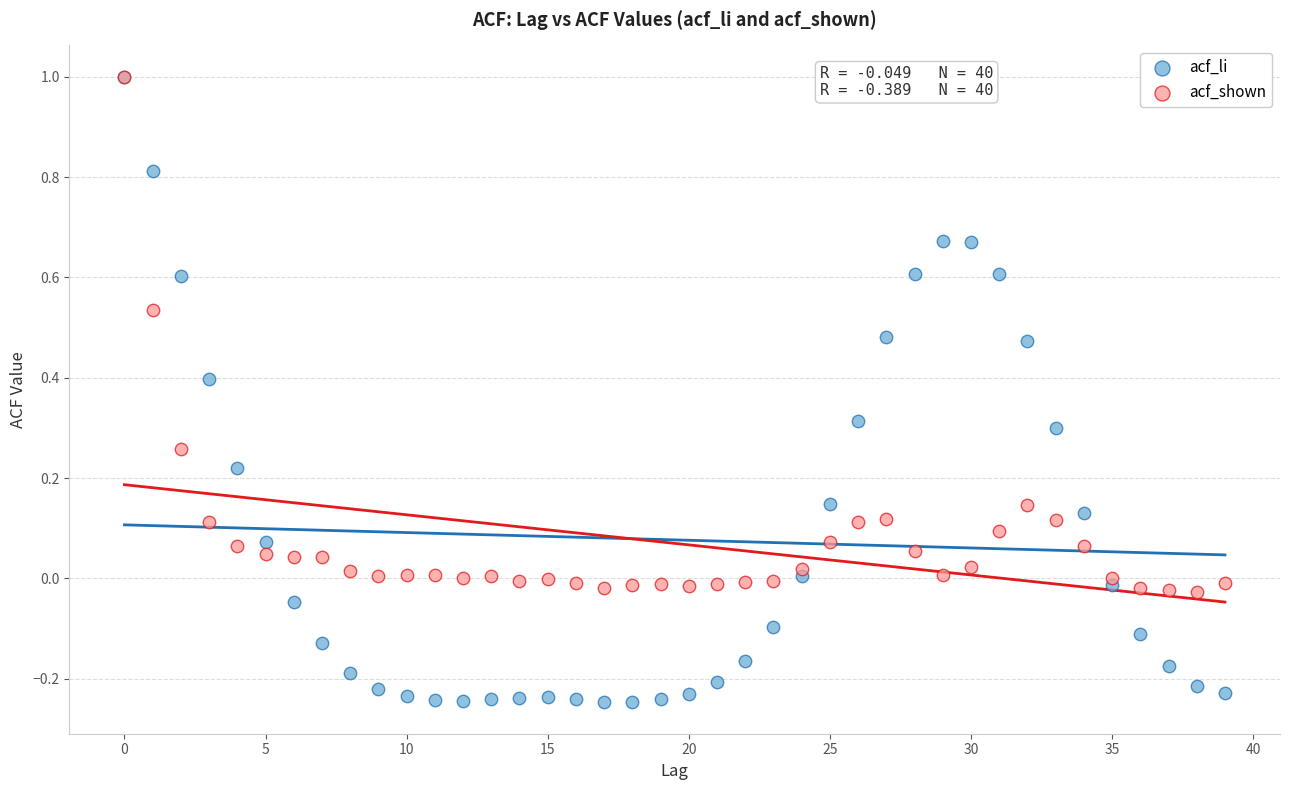

What are all the series names shown in the legend?

acf_li, acf_shown